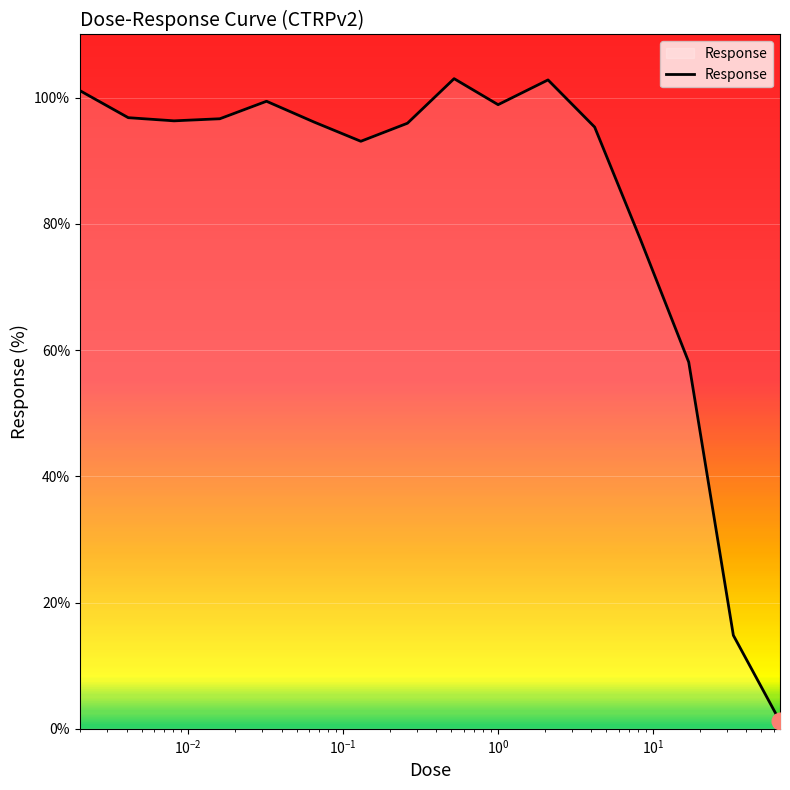

How many points are higher than both their immediate neighbors (excluding endpoints)?

3